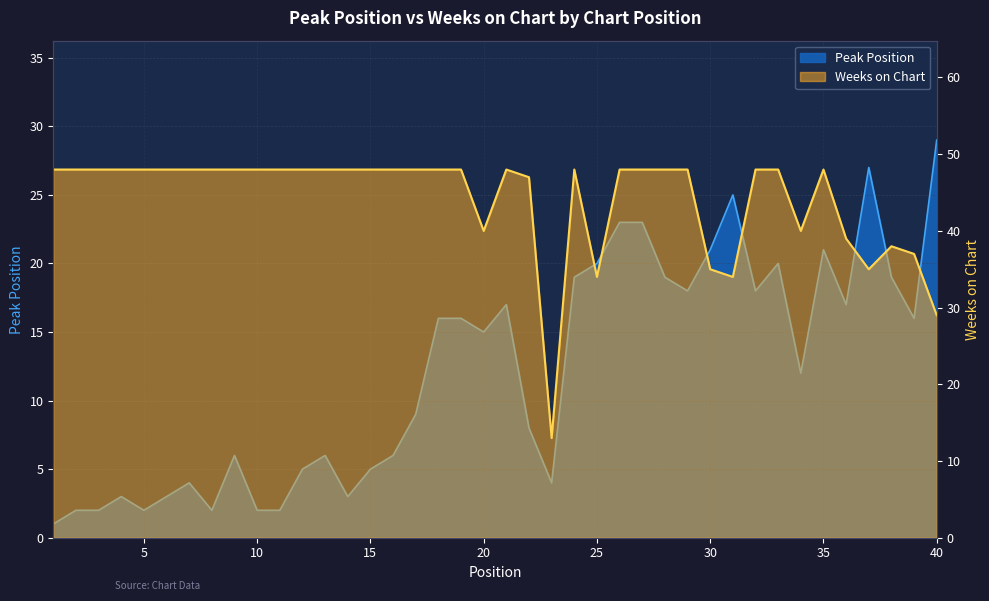

Which series has the widest spread of values?

Weeks on Chart